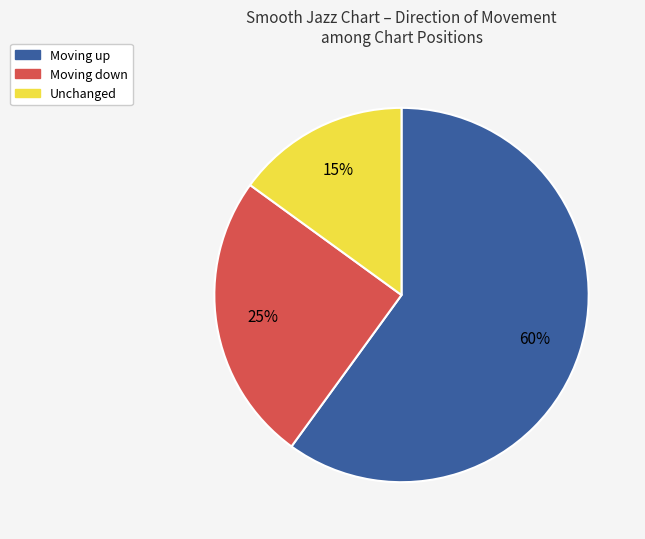

To the nearest percent, what percentage of the pie is Moving down?

25%